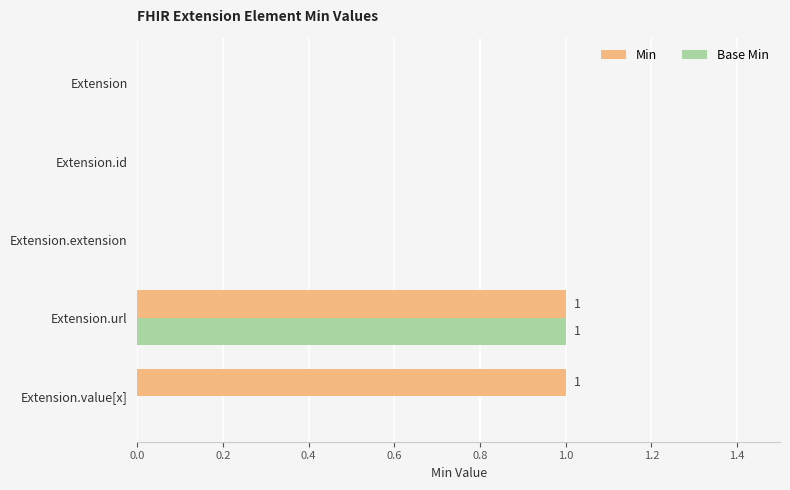

What is the sum of all Base Min values?

1